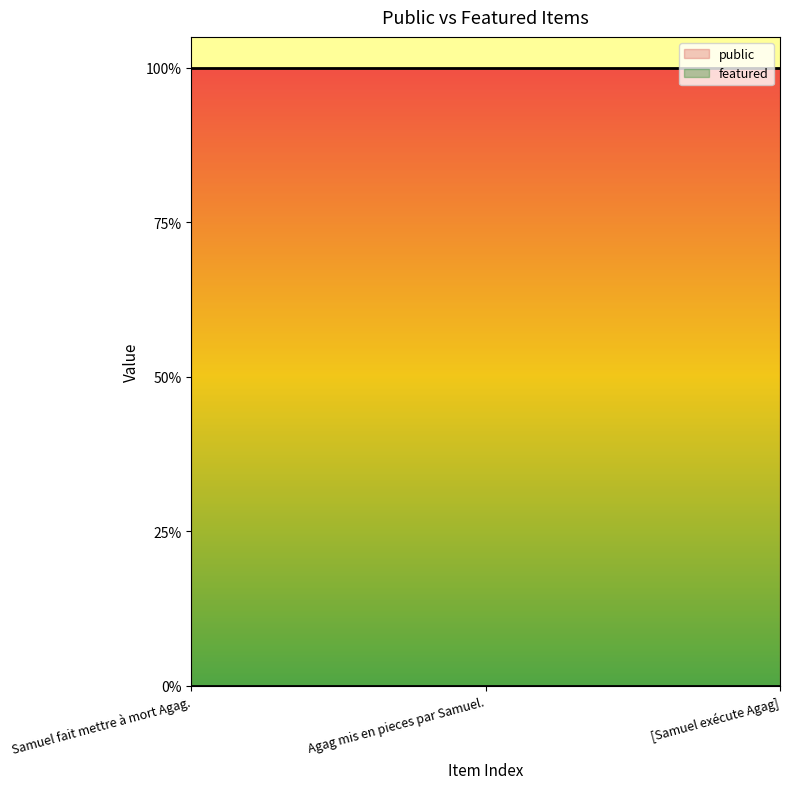

How many lines are shown in the chart?

2